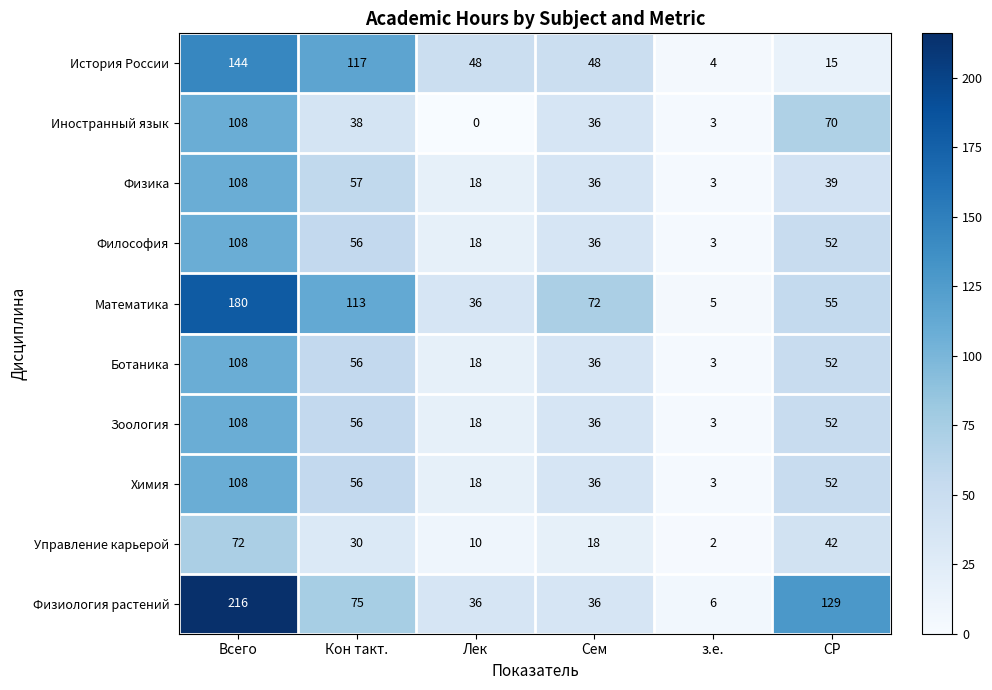

The Иностранный язык series shows 38 at Кон такт.. True or false?

True